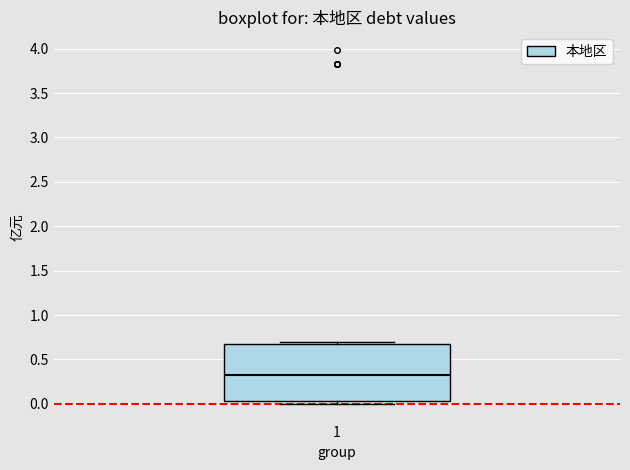

Where is the upper edge of the box at x = 1 on the y-axis? The values are not printed on the chart, so give them approximately, as read against the axis.

0.70